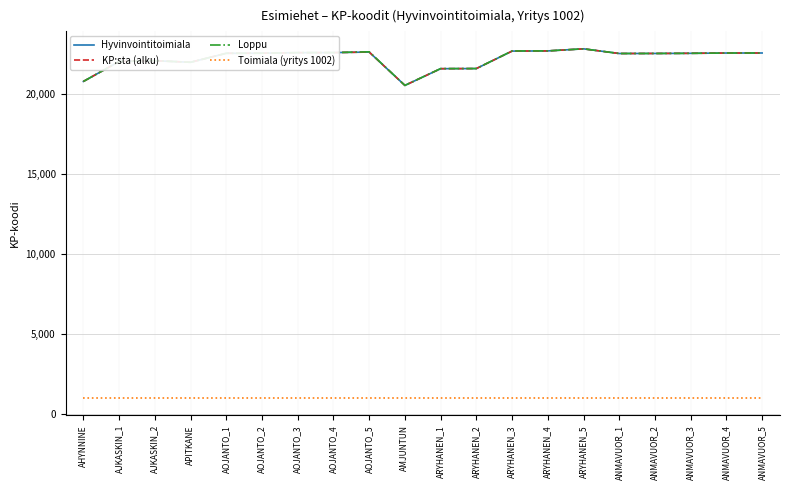

Rank the categories by Loppu value from lowest to highest.

AMJUNTUN, AHYNNINE, ARYHANEN_1, ARYHANEN_2, APITKANE, AJKASKIN_1, AJKASKIN_2, ANMAVUOR_1, ANMAVUOR_2, ANMAVUOR_3, AOJANTO_1, AOJANTO_2, ANMAVUOR_4, ANMAVUOR_5, AOJANTO_3, AOJANTO_4, AOJANTO_5, ARYHANEN_3, ARYHANEN_4, ARYHANEN_5